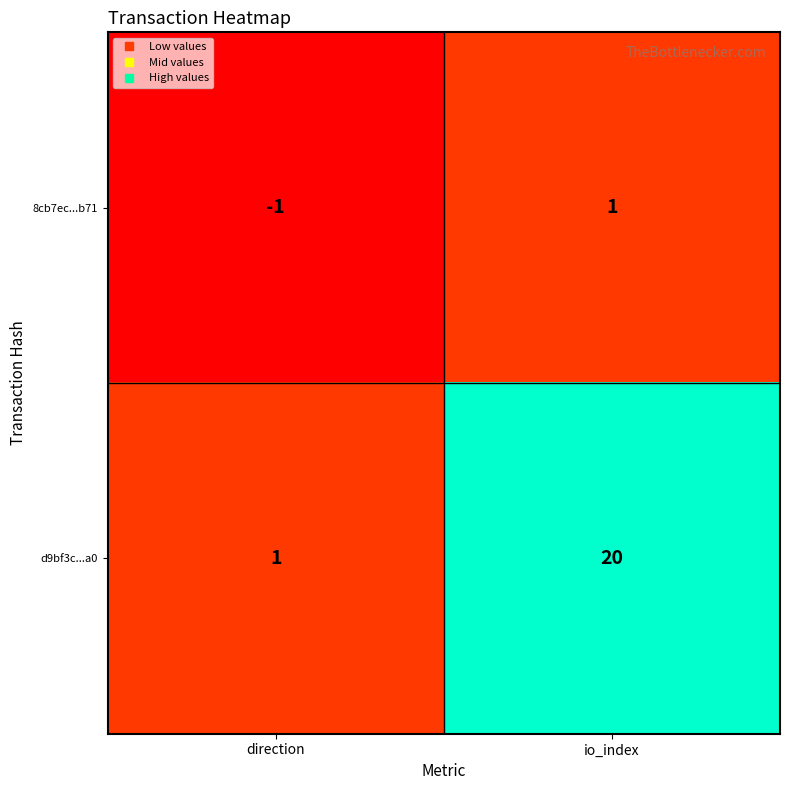

Which series has the largest range (max minus min)?

d9bf3c...a0